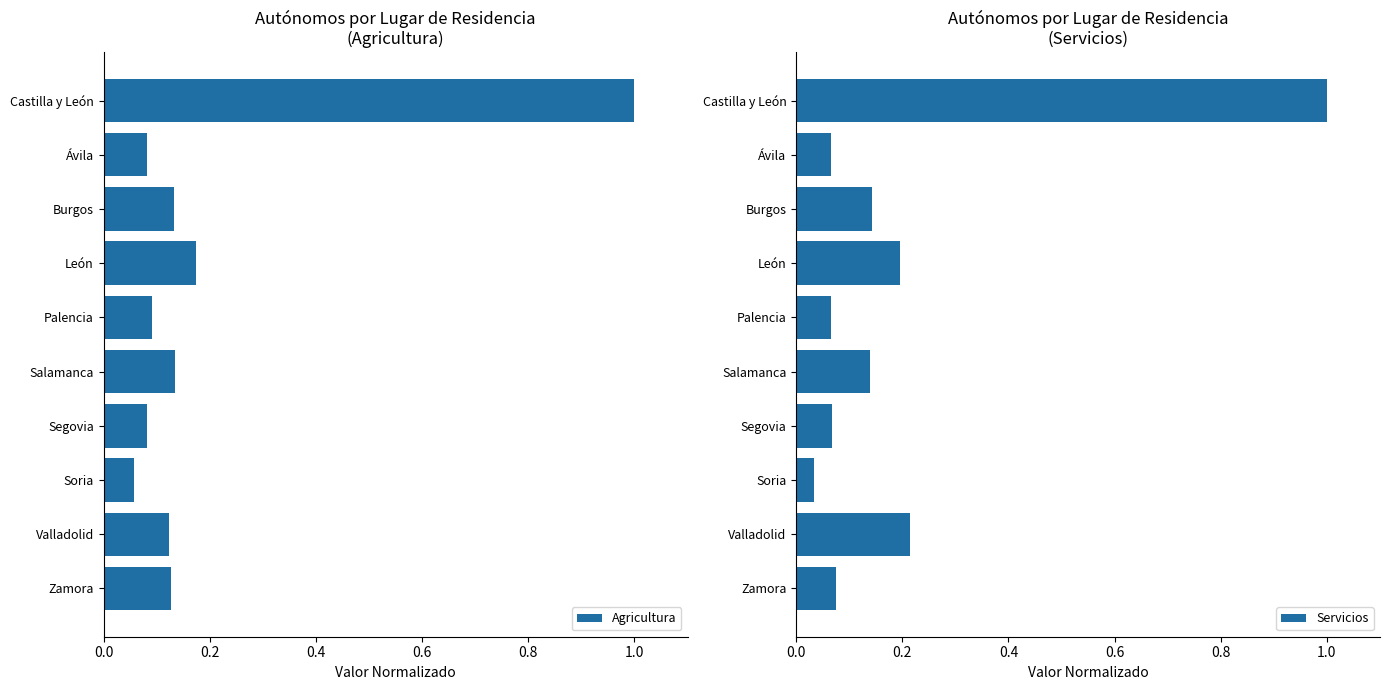

What is the value of the Agricultura bar at the 1st from the left?

1.0